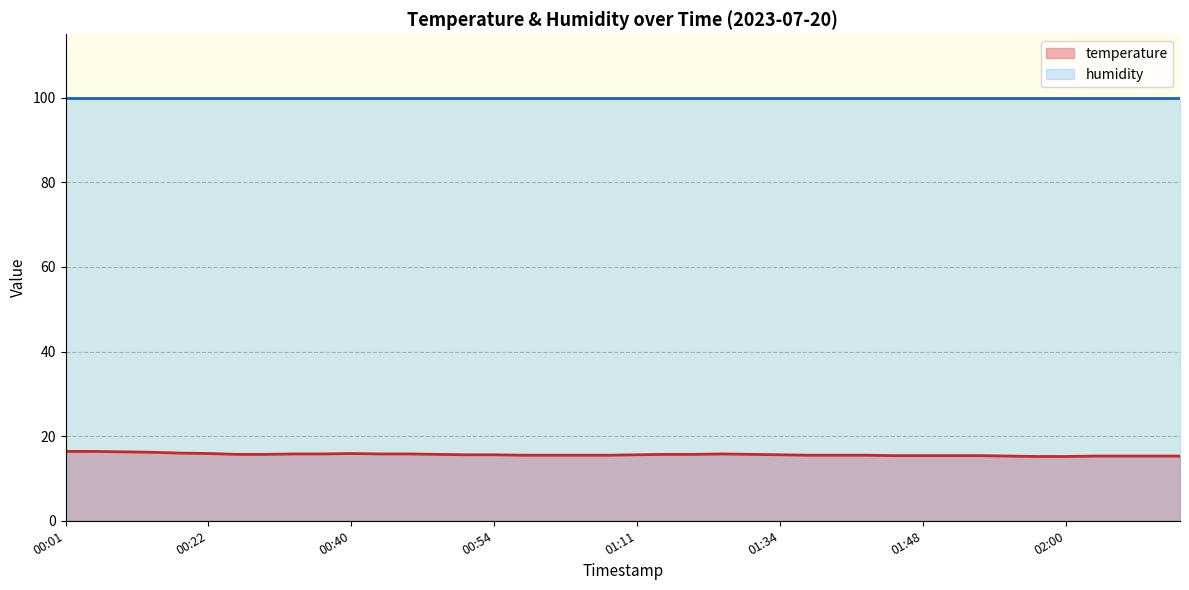

What is the smallest value displayed?

15.2